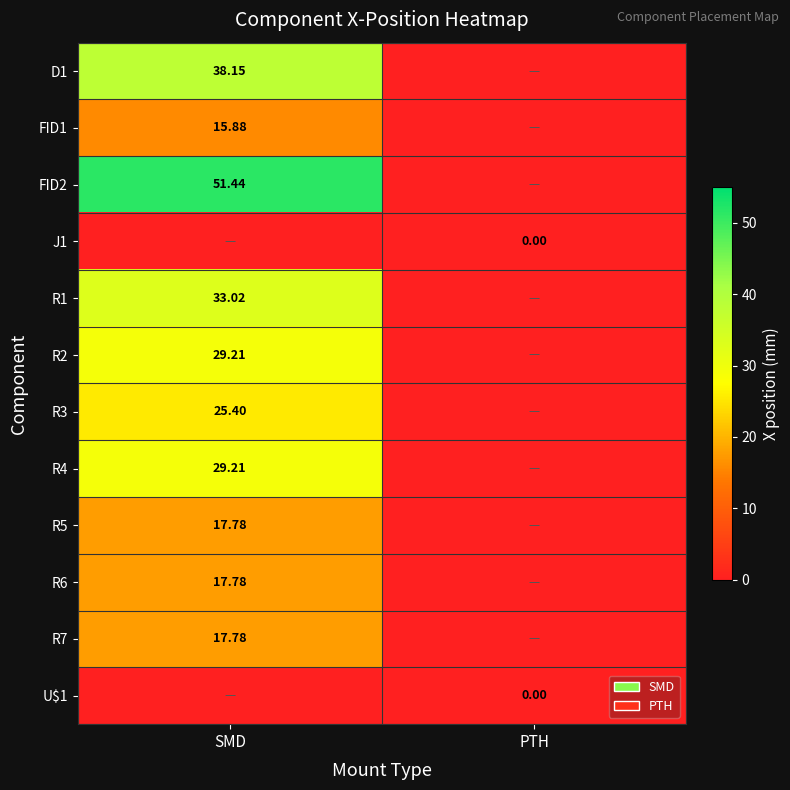

The R5 series shows 4.5 at SMD. True or false?

False